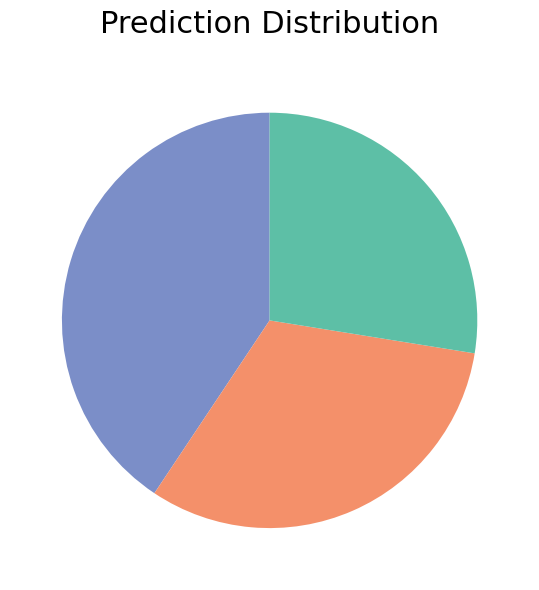

Does any single category account for the majority?

No